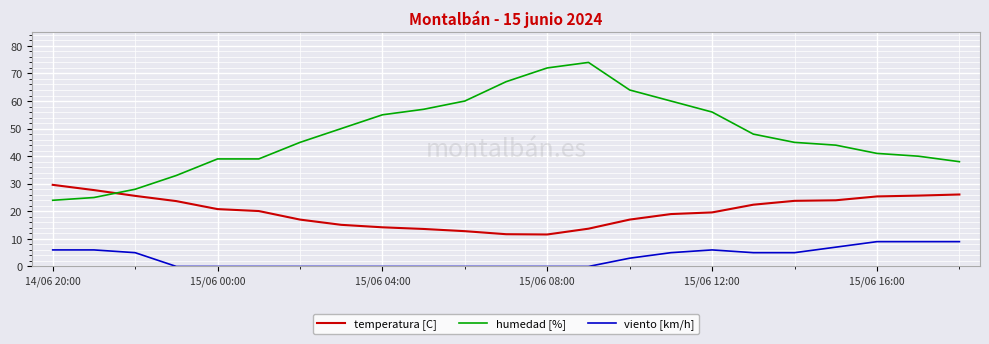

How many times do humedad [%] and temperatura [C] cross each other?

1